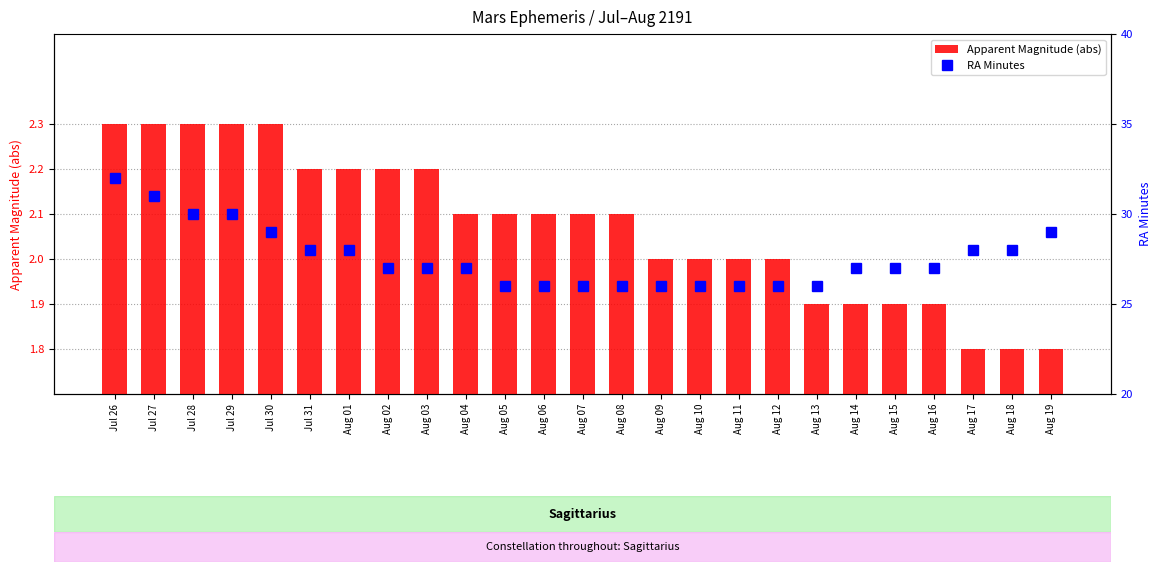

Which series has the largest total across all categories?

RA Minutes